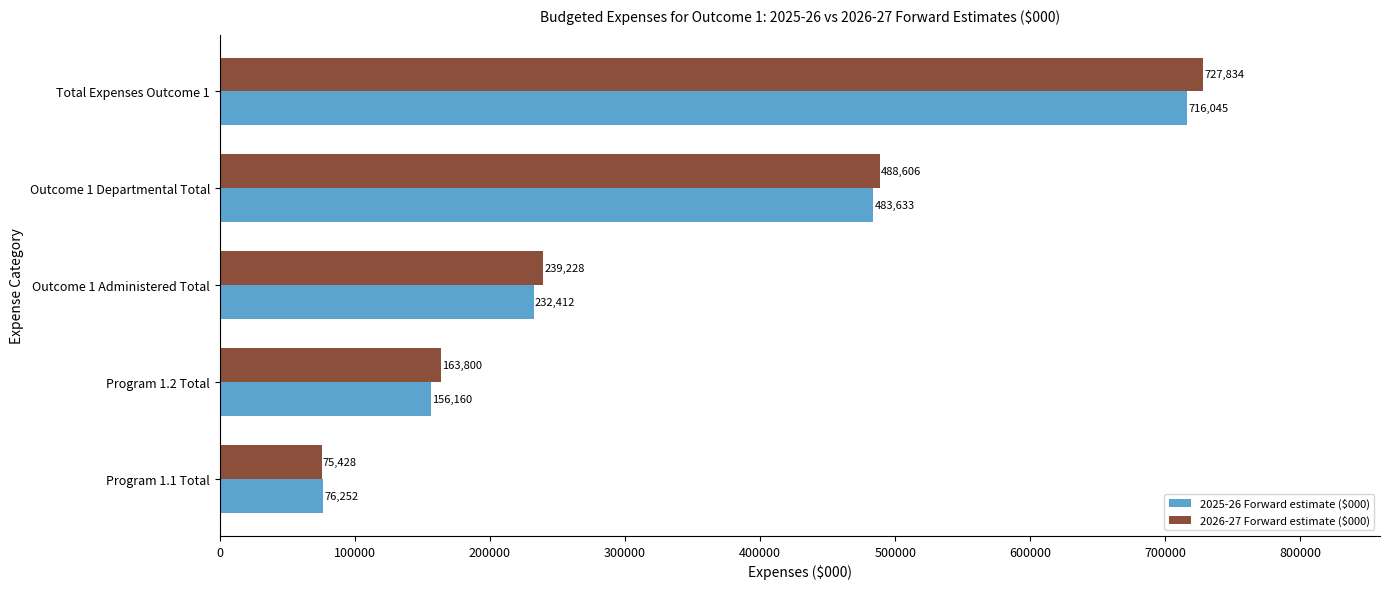

The 2026-27 Forward estimate ($000) series shows 105876 at Program 1.2 Total. True or false?

False